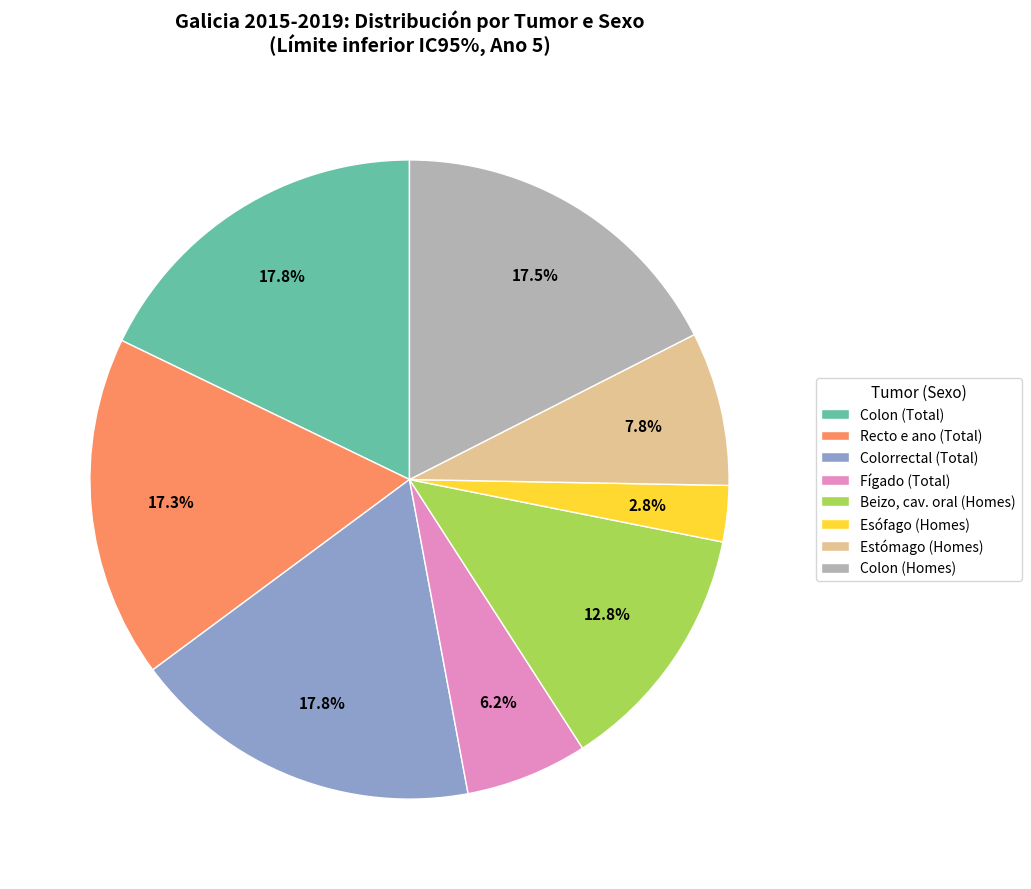

Which slice is the smallest?

Esófago (Homes)